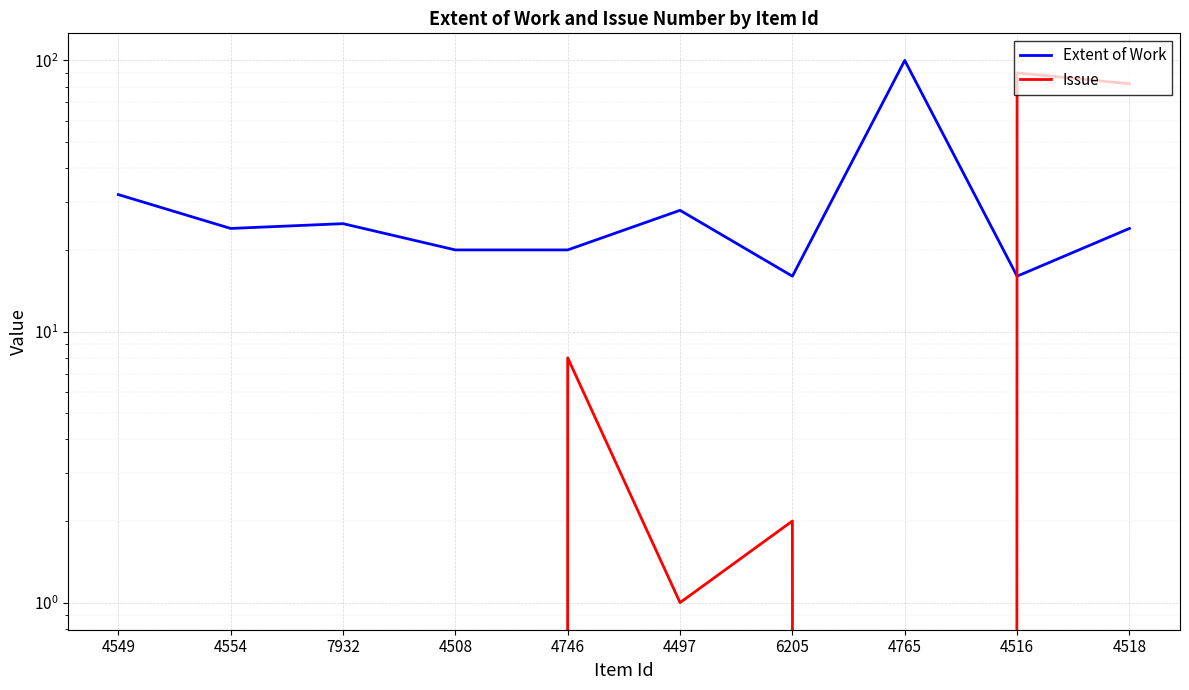

How many categories are shown in the chart?

10